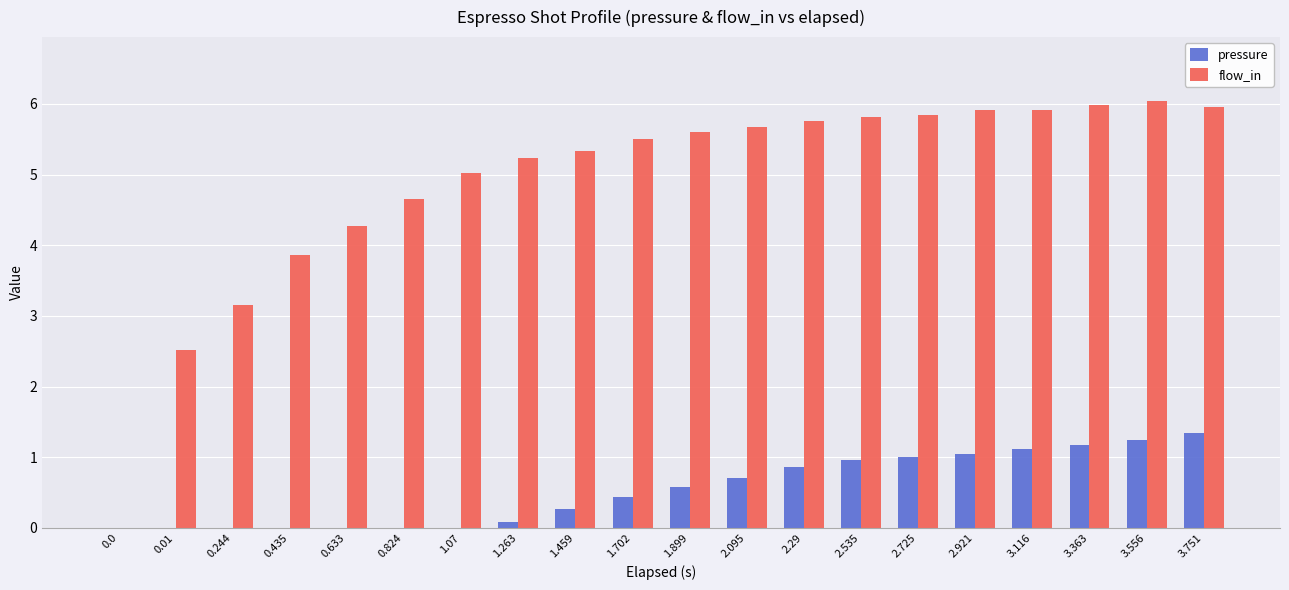

Which series has the largest total across all categories?

flow_in